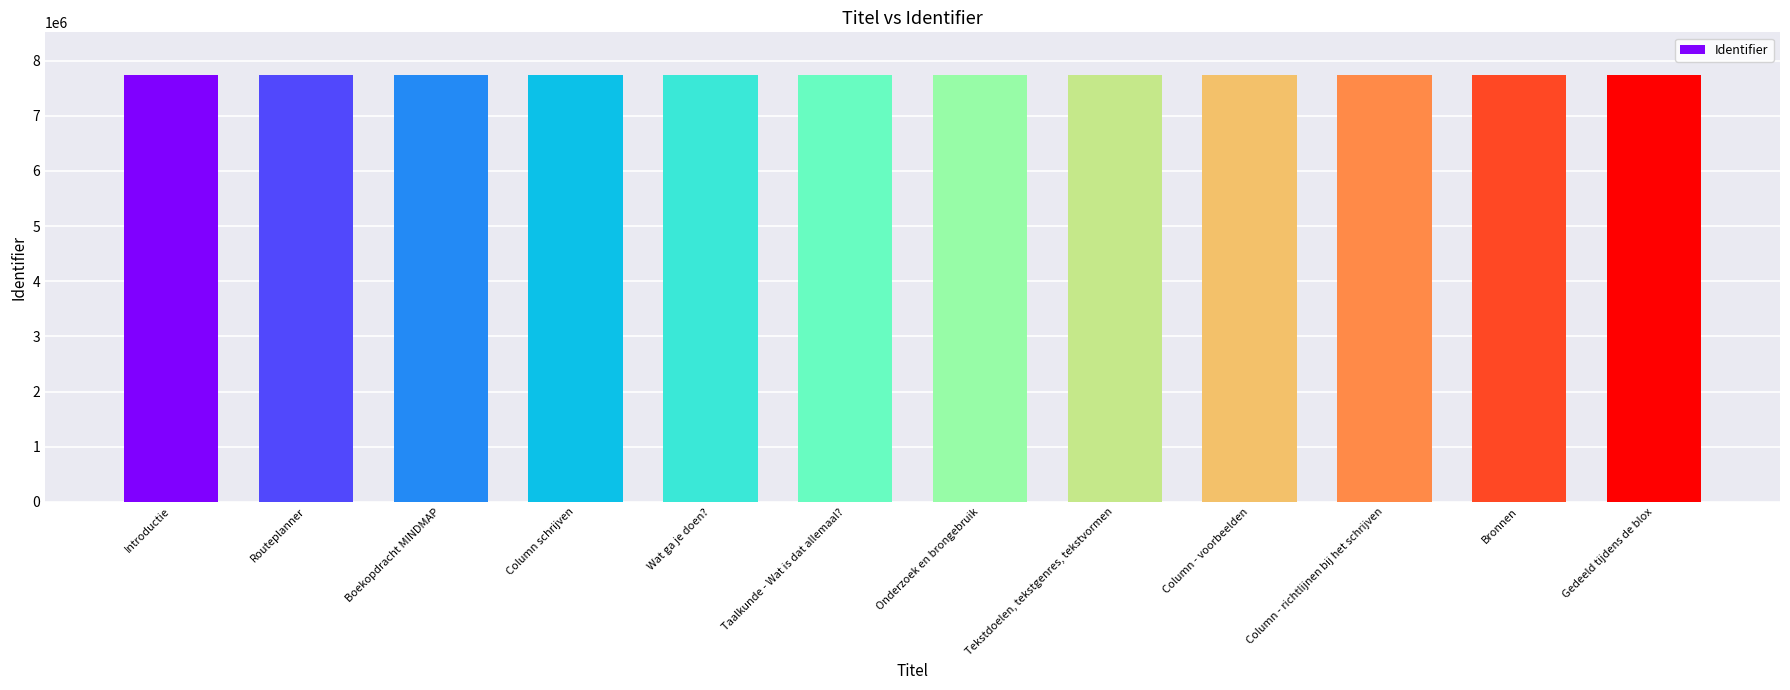

What is the label of the 3rd bar from the left?

Boekopdracht MINDMAP